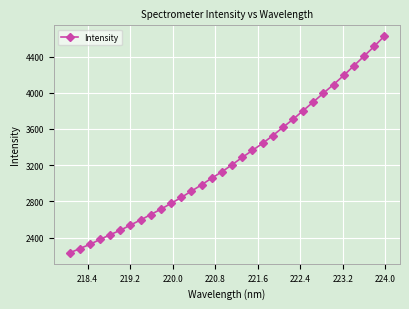

How many lines are shown in the chart?

1